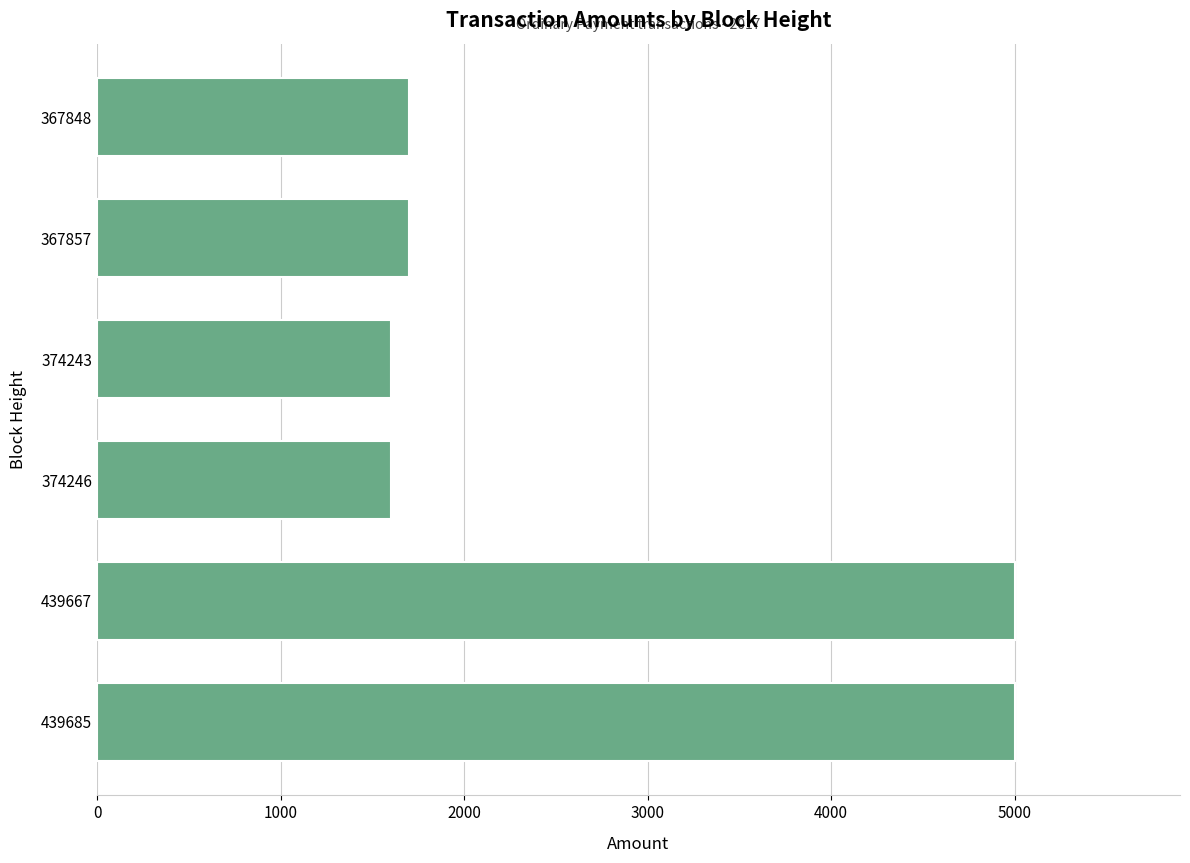

What is the minimum value shown in the chart?

1599